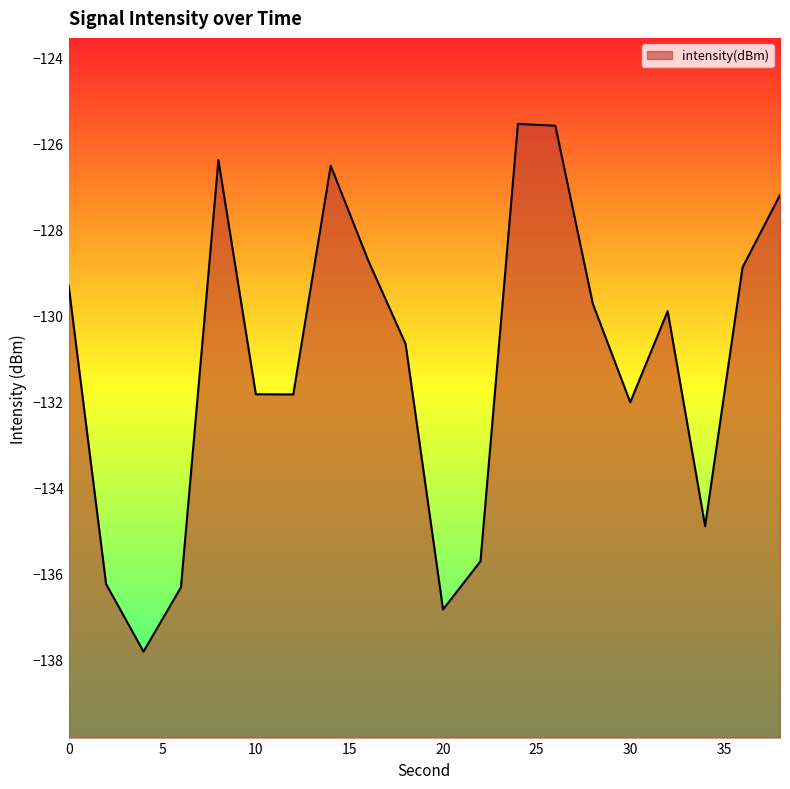

What is the sum of the values at 20 and 26?

-262.4